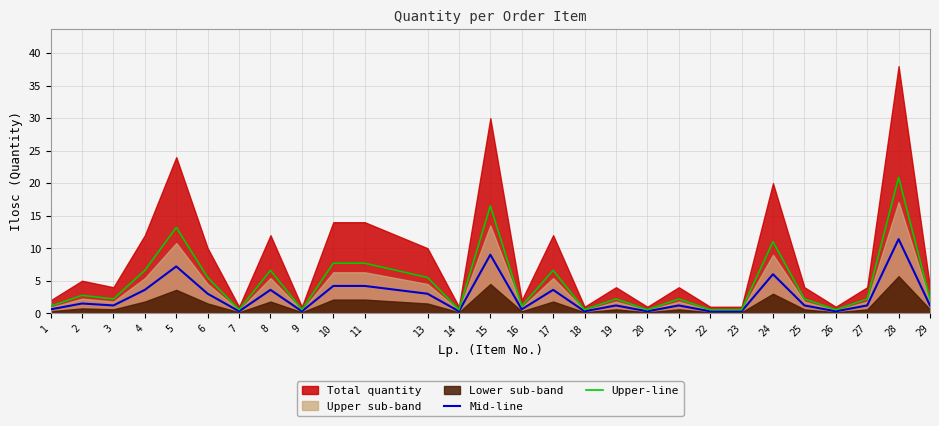

Does the chart display data point markers on the line(s)?

No